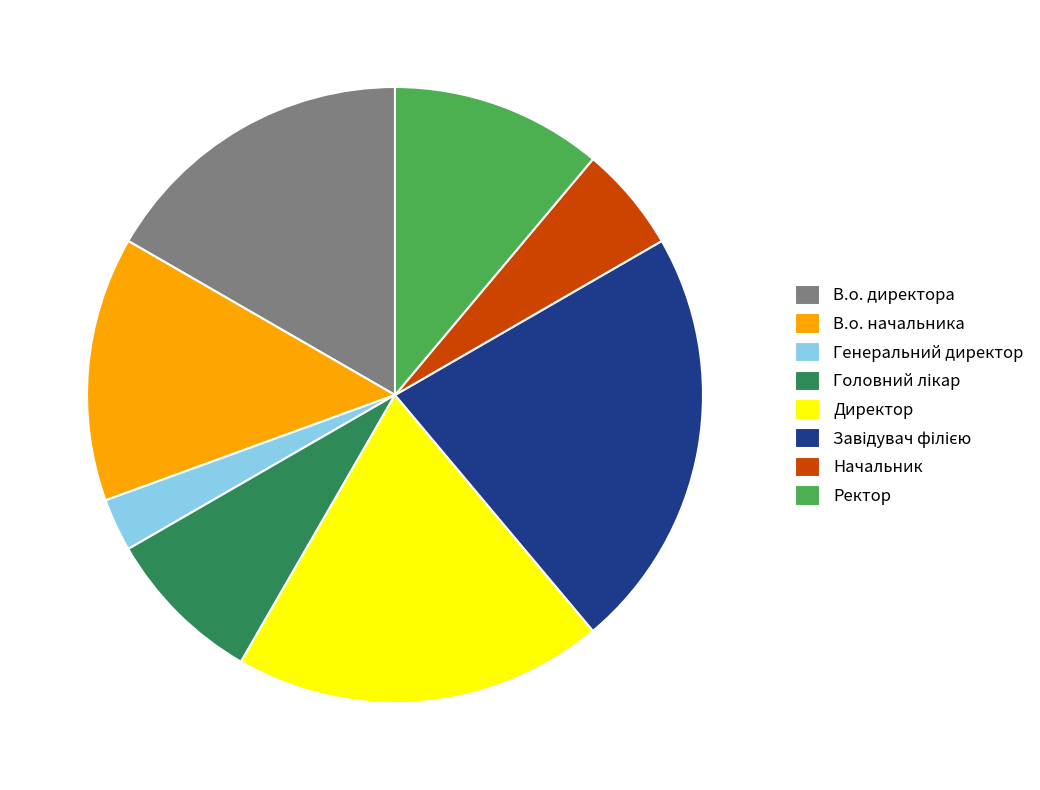

Does any single category account for the majority?

No